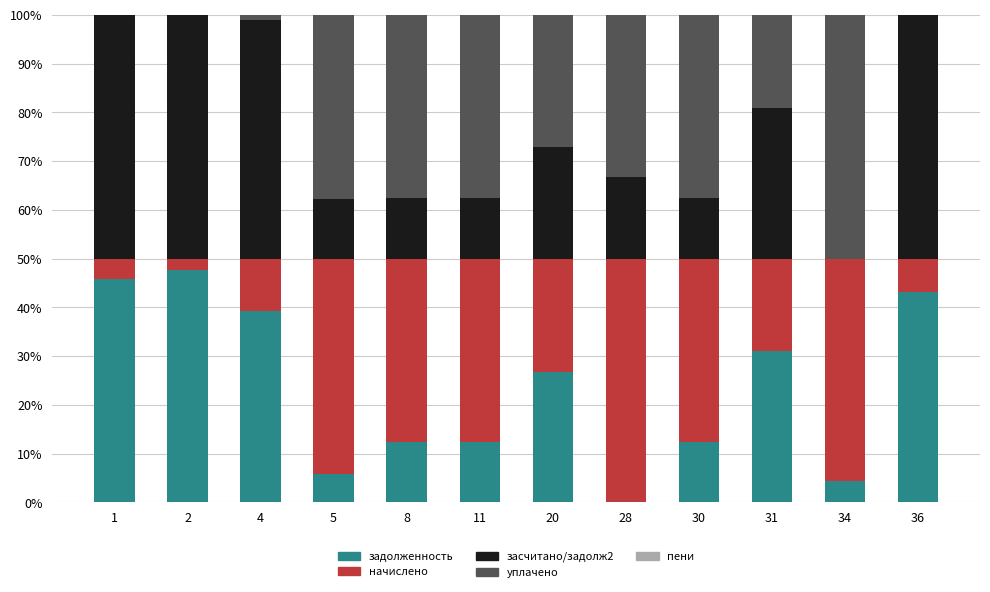

True or false: задолженность has a value of 17.2 at 4.

False